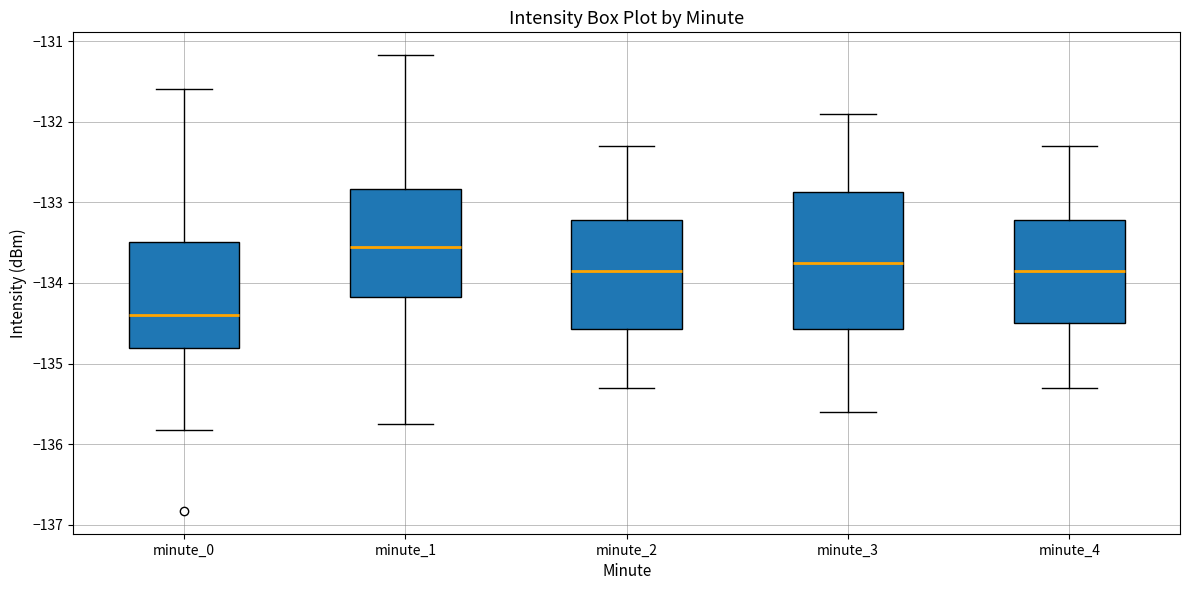

Comparing the boxes themselves (not the whiskers), which one is the tallest?

minute_3